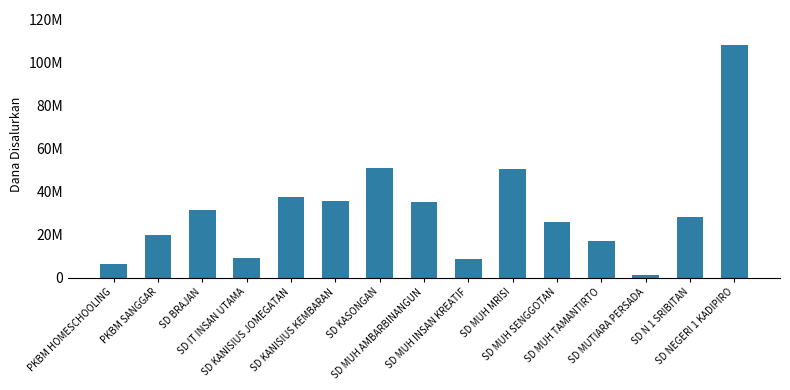

Are the bars horizontal?

No